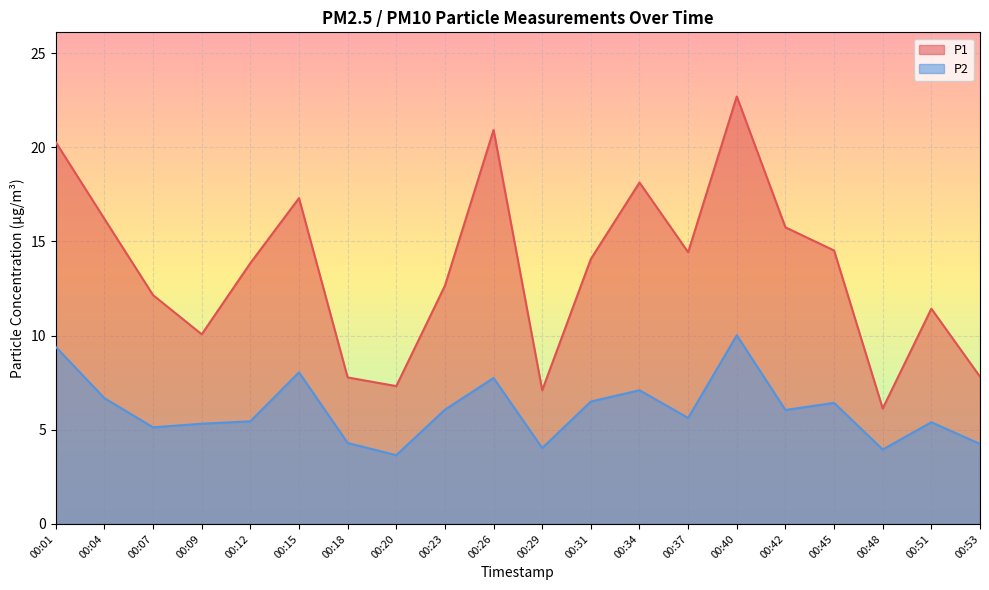

What are all the series names shown in the legend?

P1, P2